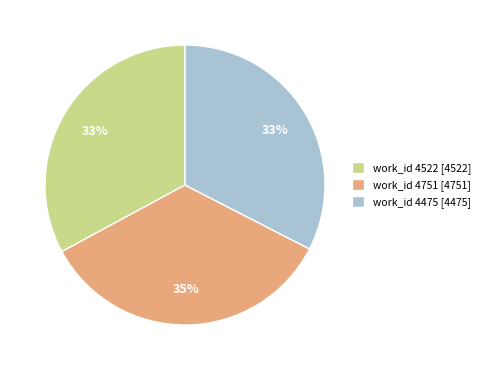

To the nearest percent, what is the average slice percentage?

33%